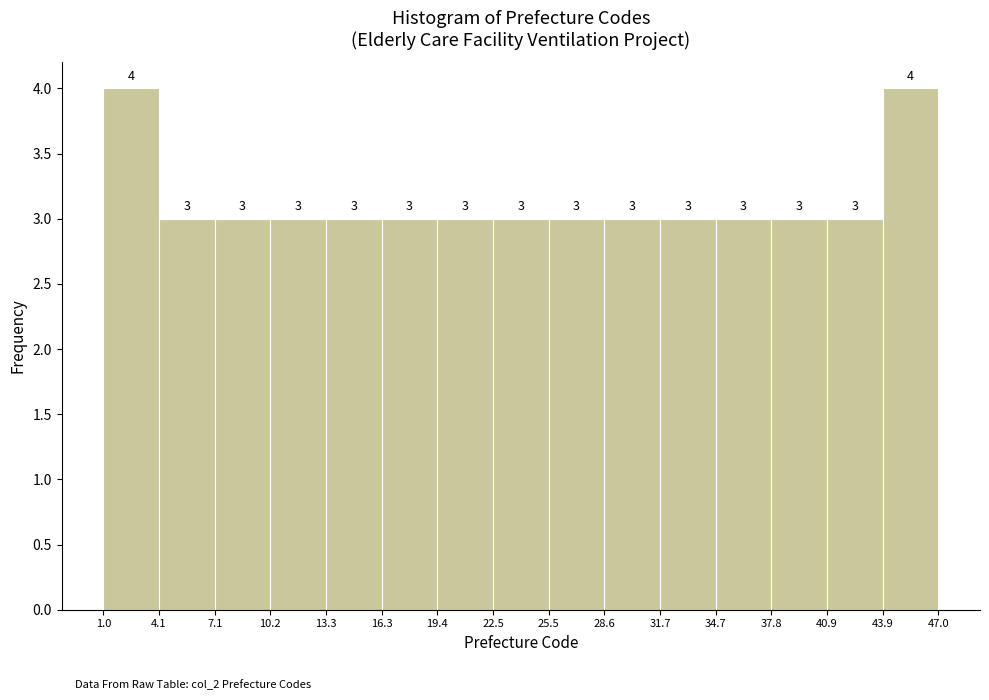

How tall is the bar that spans 1.0 to 4.1 on the x-axis?

4